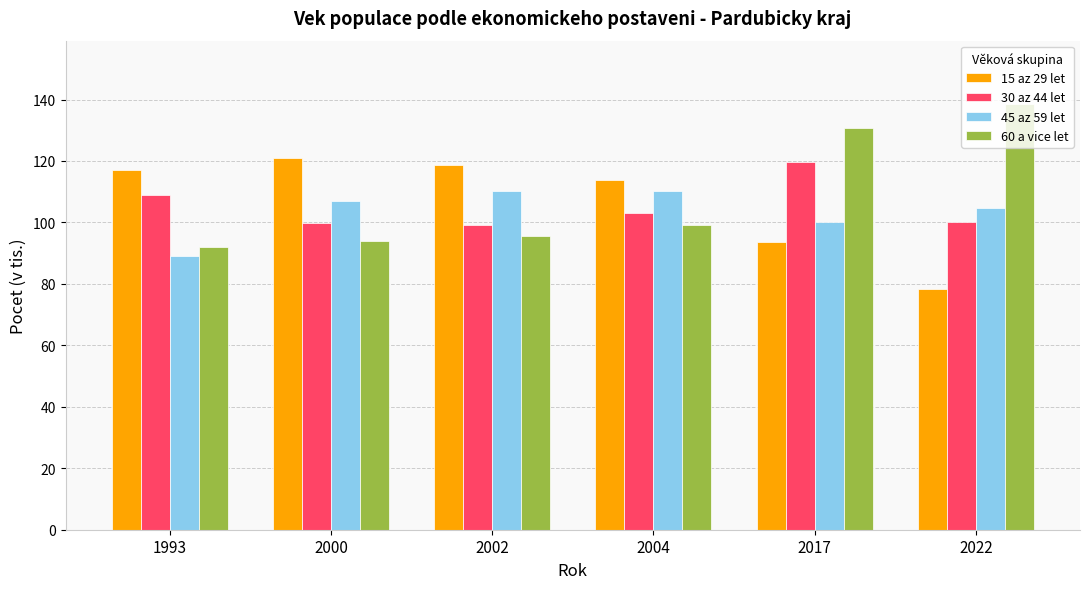

How many bars are there in each group?

4